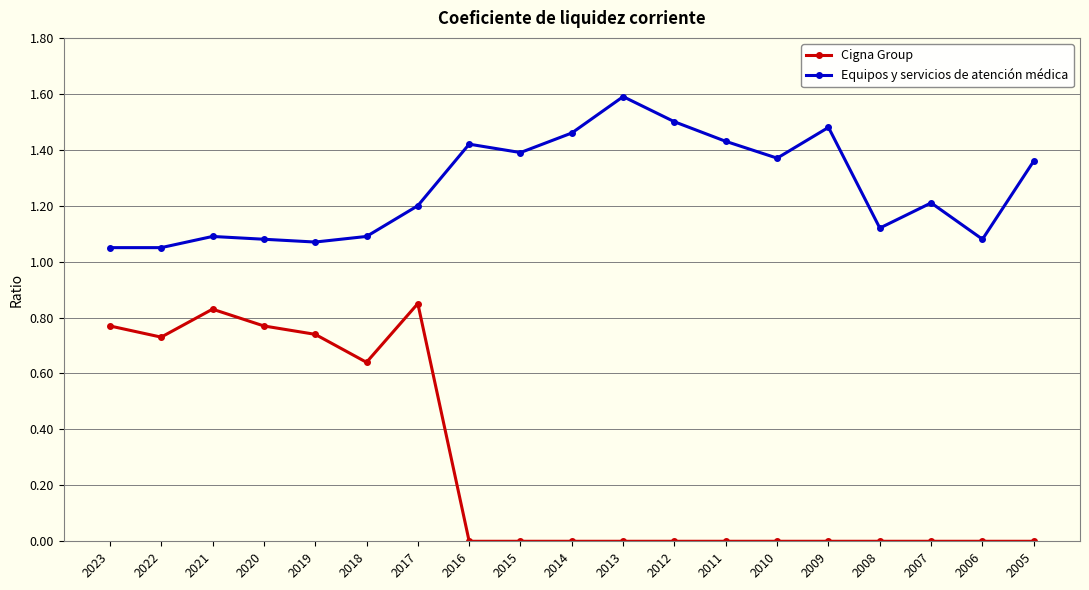

Which series changed the most between 2013 and 2007?

Equipos y servicios de atención médica